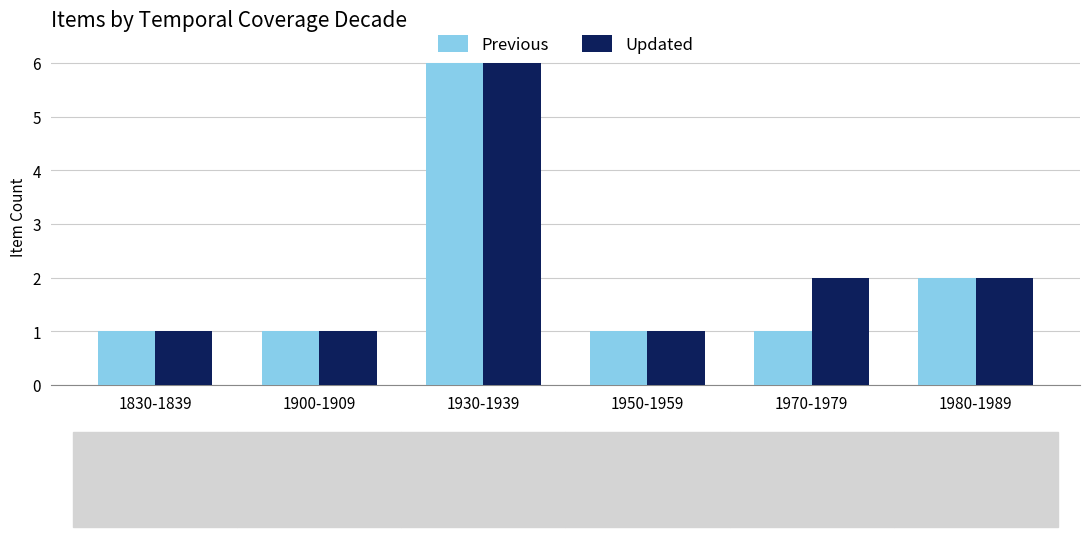

Rank the series by their average value, from highest to lowest.

Updated, Previous